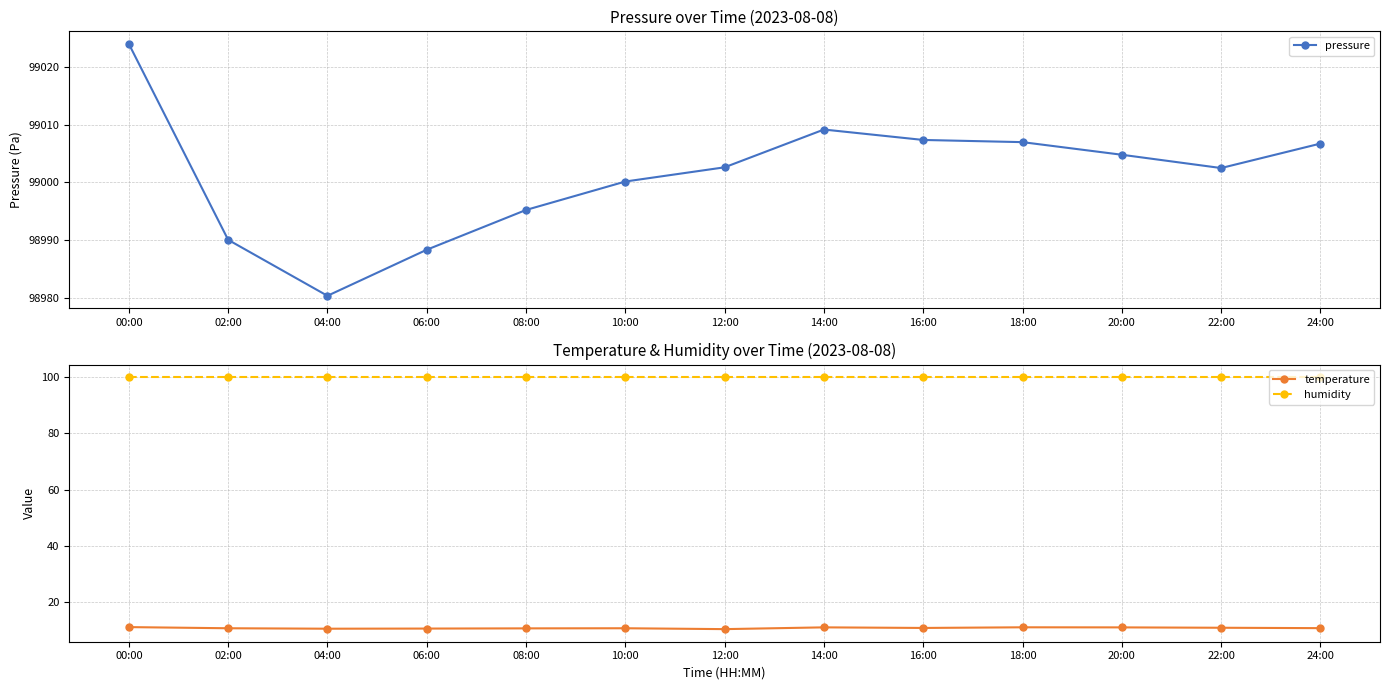

What is the smallest value displayed?

10.3